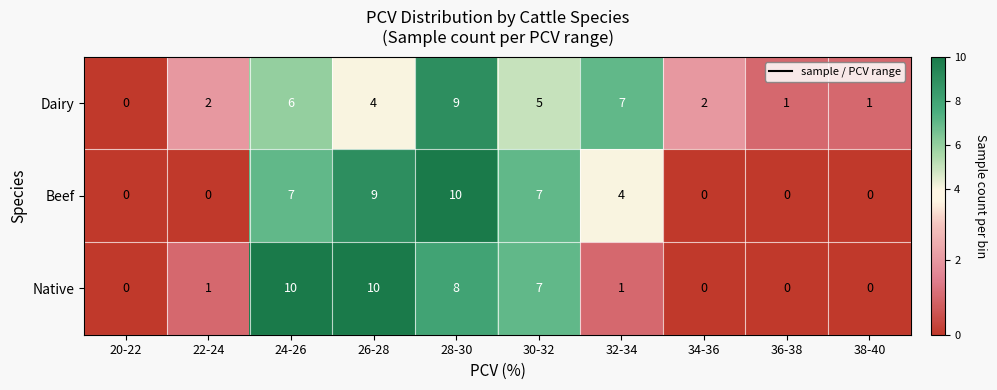

At which label is Native closest to 5?

30-32